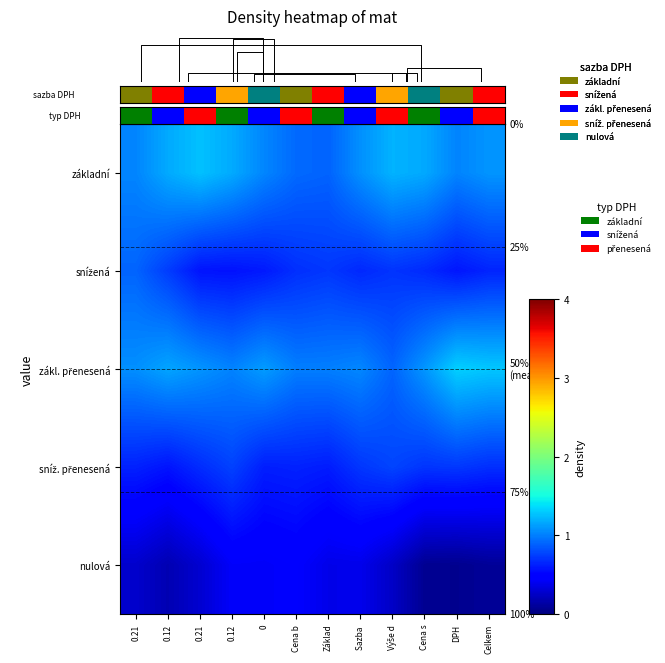

What is the maximum value for zákl. přenesená?

1.3